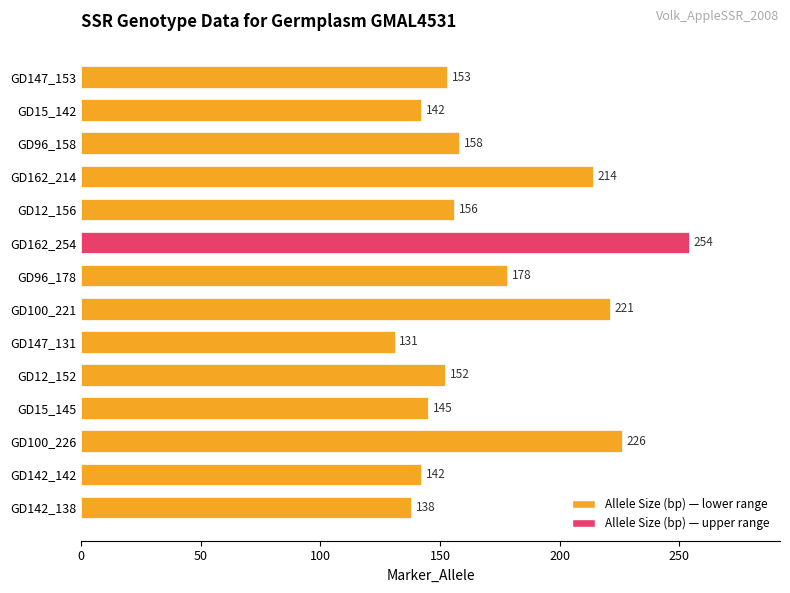

Does the chart contain any negative values?

No